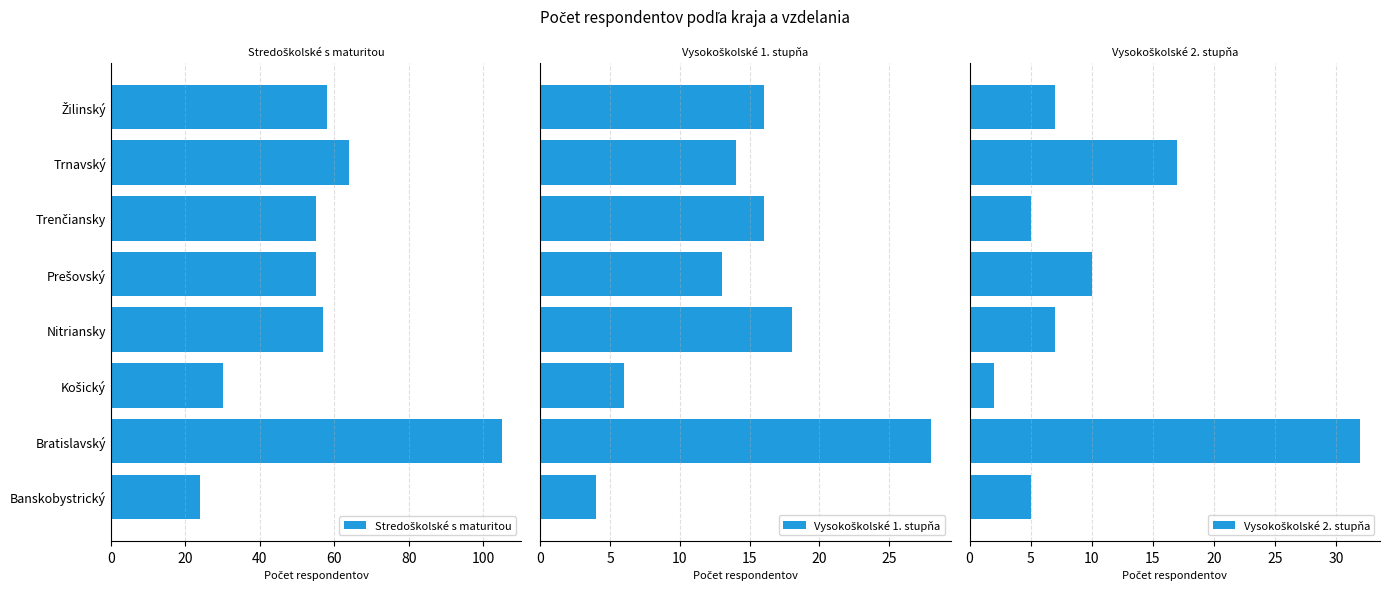

What is the average value of the Stredoškolské s maturitou series?

56